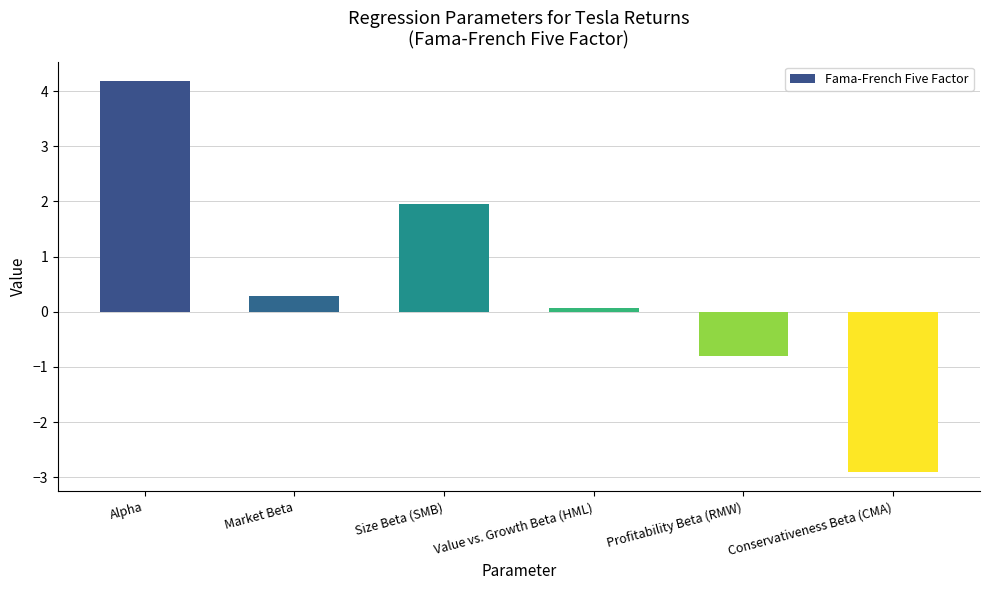

Between Size Beta (SMB) and Profitability Beta (RMW), which is larger?

Size Beta (SMB)